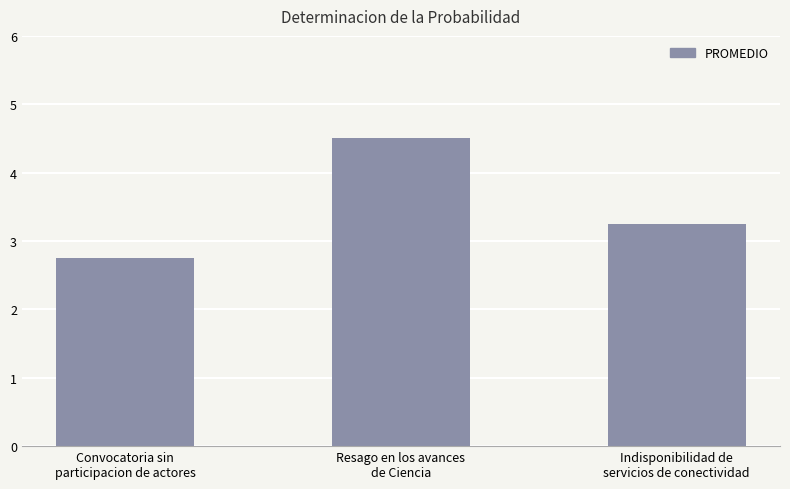

What is the change in value from Convocatoria sin
participacion de actores to Indisponibilidad de
servicios de conectividad?

+0.5